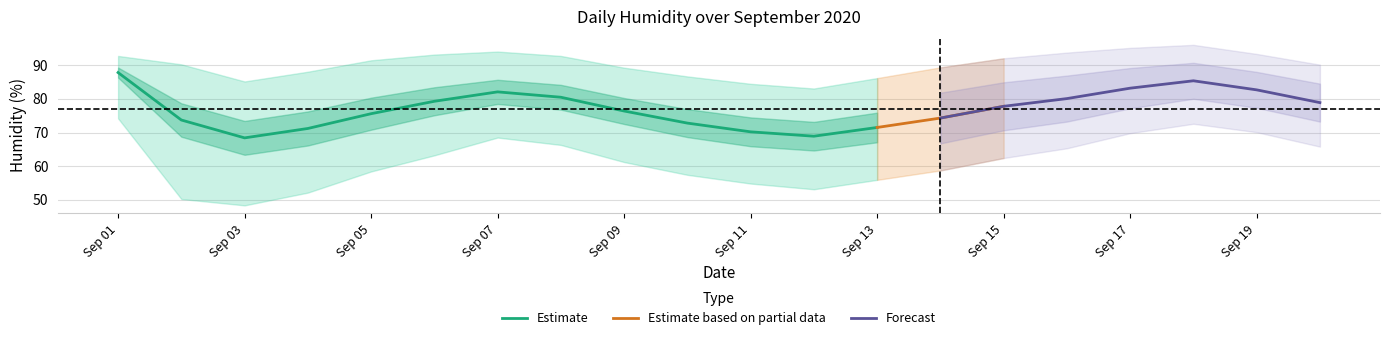

The Estimate series shows 97.5 at Sep 03. True or false?

False